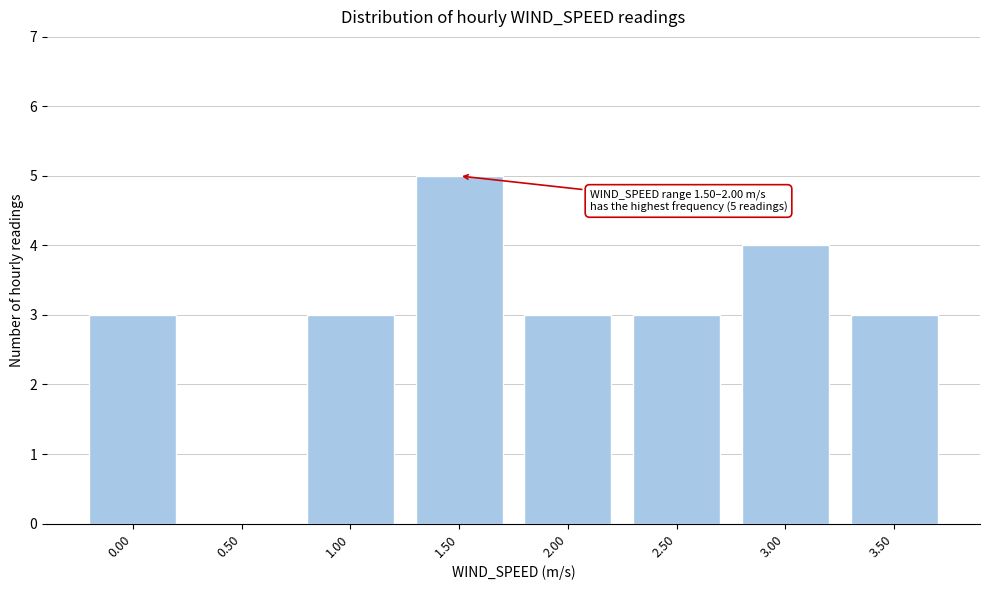

Reading left to right, transcribe all the data shown in this chart.

0.00=3	0.50=0	1.00=3	1.50=5	2.00=3	2.50=3	3.00=4	3.50=3